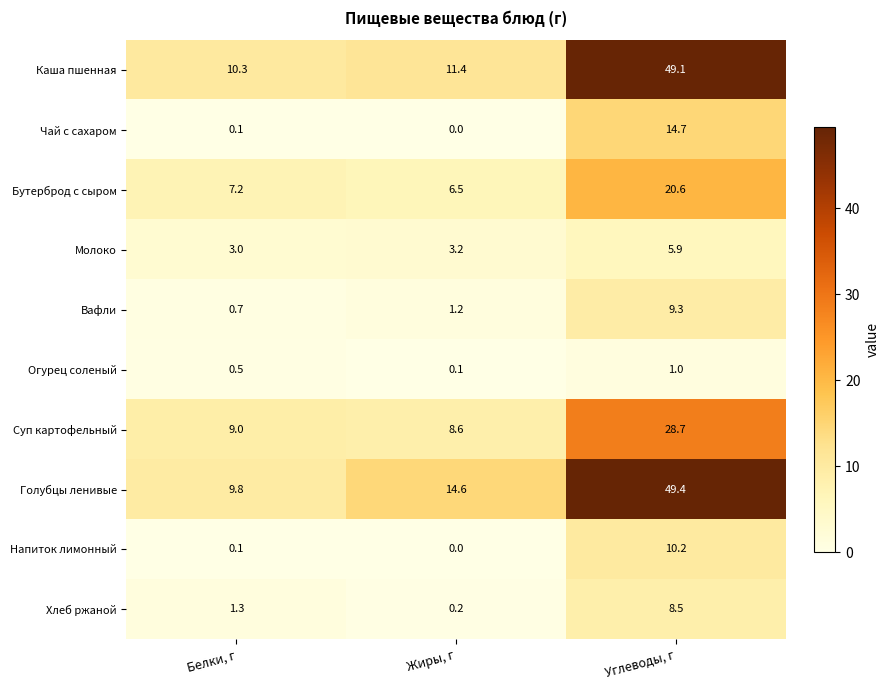

Reading left to right, transcribe all the data shown in this chart.

Каша пшенная: 10.3	11.4	49.1
Чай с сахаром: 0.1	0.0	14.7
Бутерброд с сыром: 7.2	6.5	20.6
Молоко: 3.0	3.2	5.9
Вафли: 0.7	1.2	9.3
Огурец соленый: 0.5	0.1	1.0
Суп картофельный: 9.0	8.6	28.7
Голубцы ленивые: 9.8	14.6	49.4
Напиток лимонный: 0.1	0.0	10.2
Хлеб ржаной: 1.3	0.2	8.5